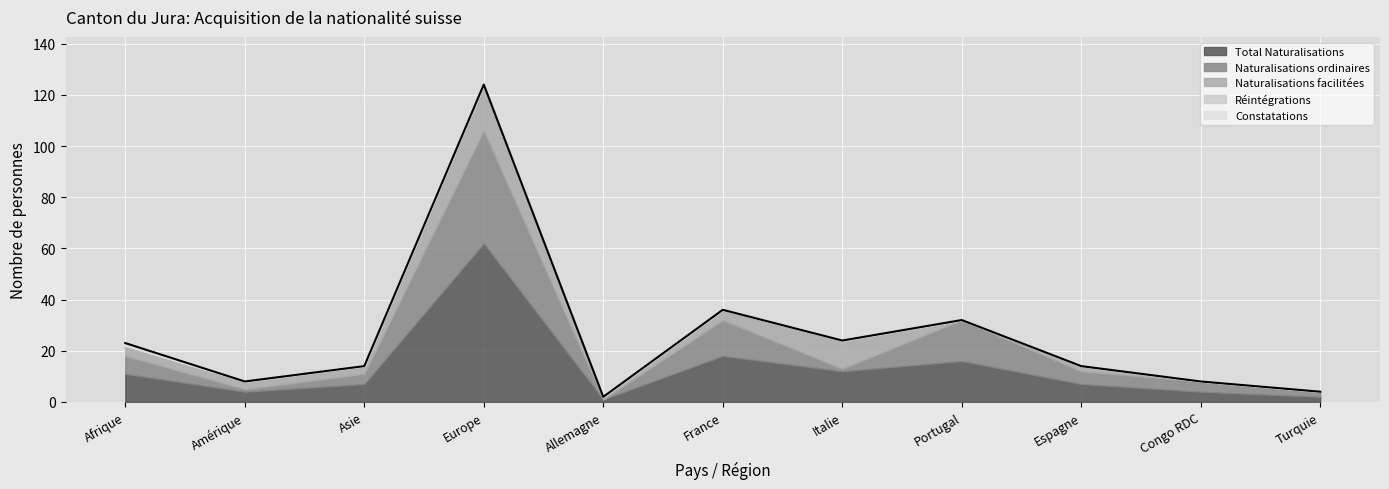

The value of Naturalisations facilitées at Turquie is 11. True or false?

False